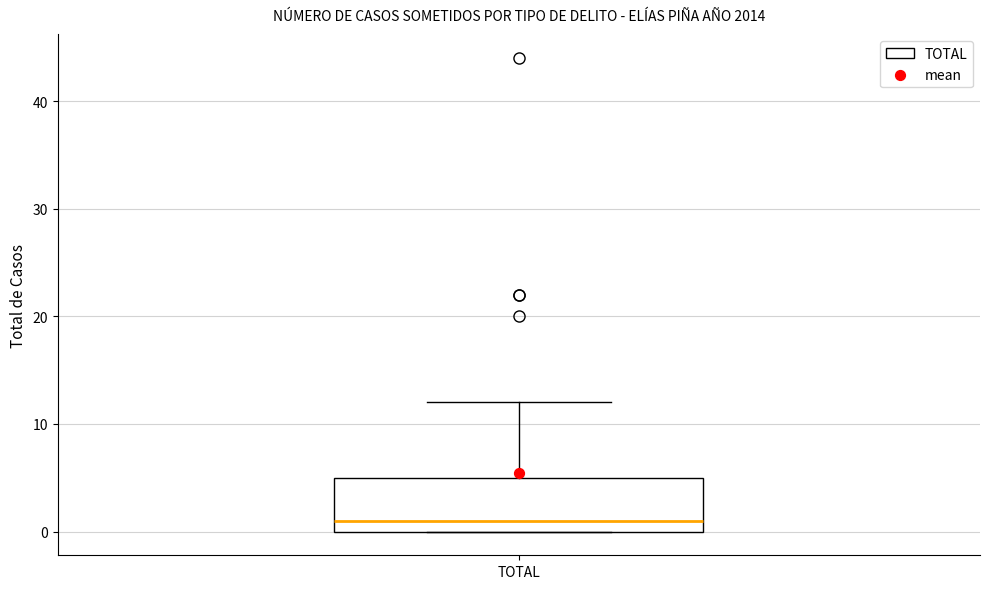

Where is the lower edge of the box for TOTAL on the y-axis? The values are not printed on the chart, so give them approximately, as read against the axis.

0